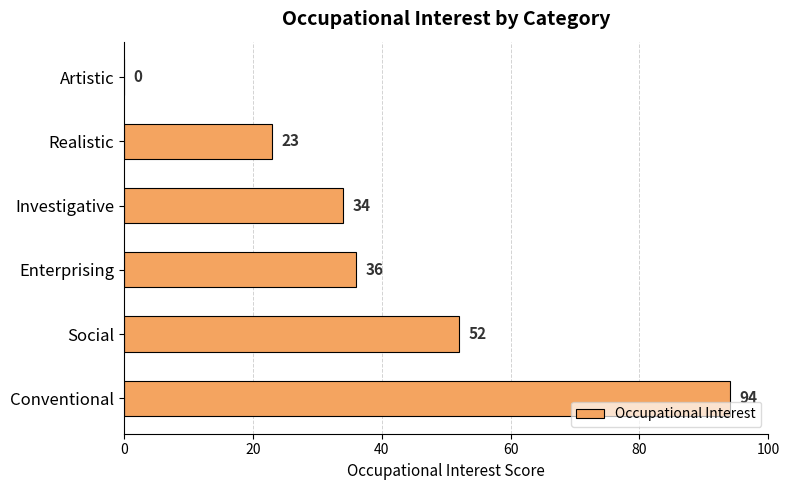

Reading bottom to top, extract all data points from this chart.

Conventional=94	Social=52	Enterprising=36	Investigative=34	Realistic=23	Artistic=0